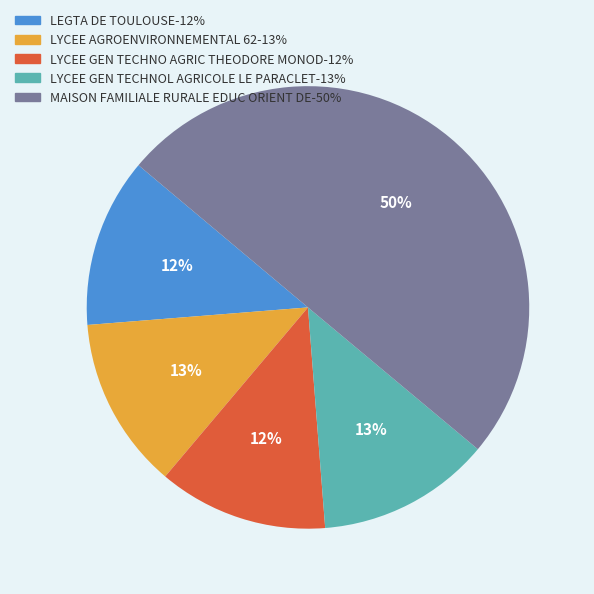

What is the largest slice in the pie chart?

MAISON FAMILIALE RURALE EDUC ORIENT DE